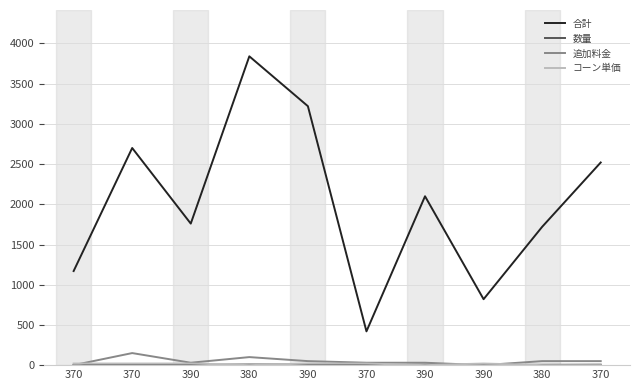

At 390, list the series in order from largest to smallest.

合計, 追加料金, コーン単価, 数量